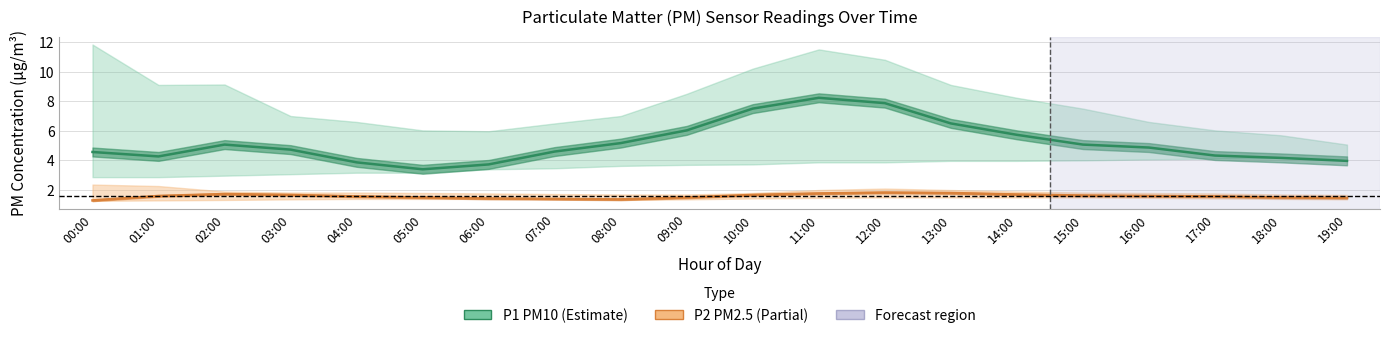

Reading left to right, list all the values displayed in this chart.

P1 (PM10): 4.6	4.3	5.1	4.7	3.9	3.4	3.7	4.6	5.2	6.0	7.5	8.2	7.9	6.5	5.7	5.1	4.9	4.3	4.2	4.0
P2 (PM2.5): 1.3	1.6	1.7	1.7	1.6	1.5	1.4	1.4	1.4	1.5	1.7	1.8	1.8	1.8	1.7	1.6	1.6	1.6	1.5	1.5